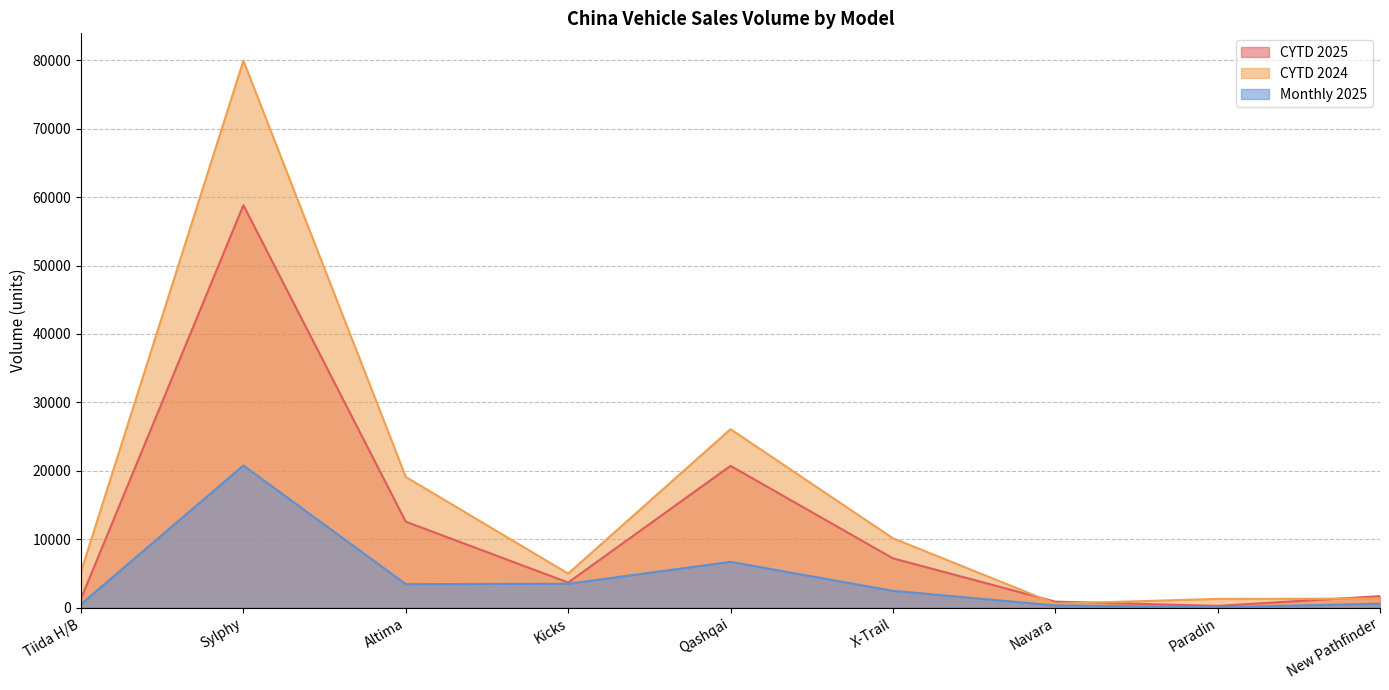

True or false: CYTD 2025 has a value of 6676 at Qashqai.

False